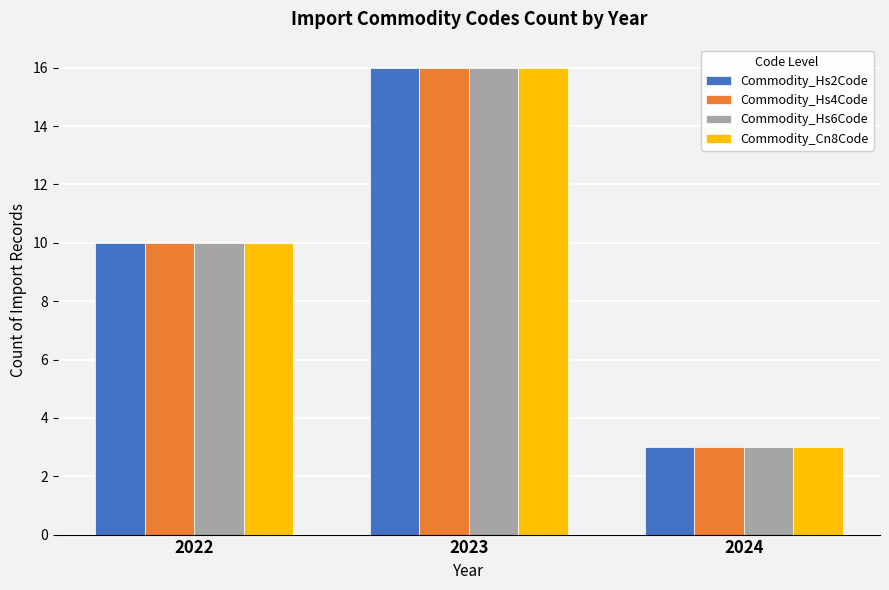

At which category does the chart reach its peak across all series?

2023